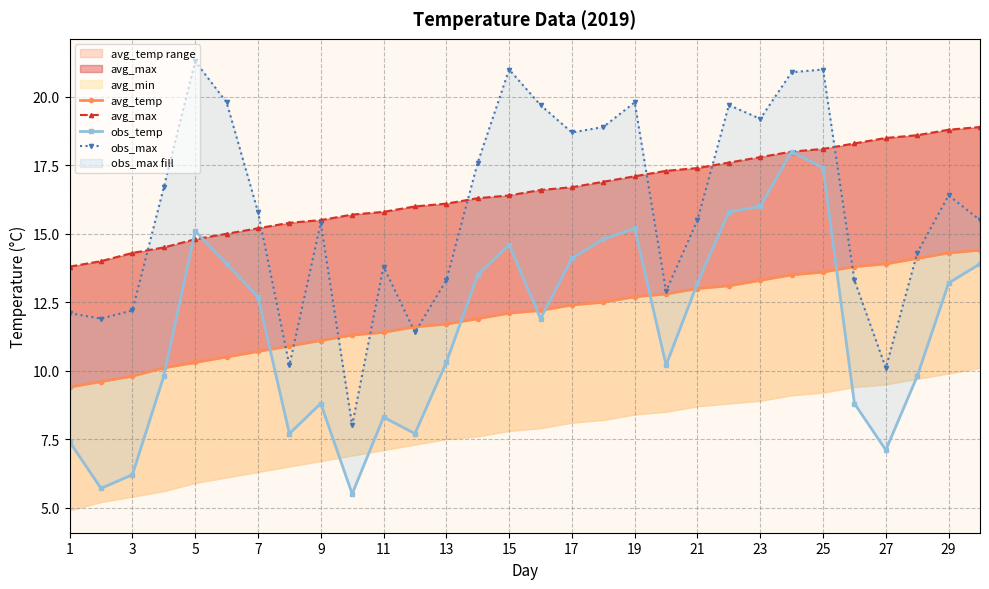

What is the difference between the highest and lowest values at 15?

8.9